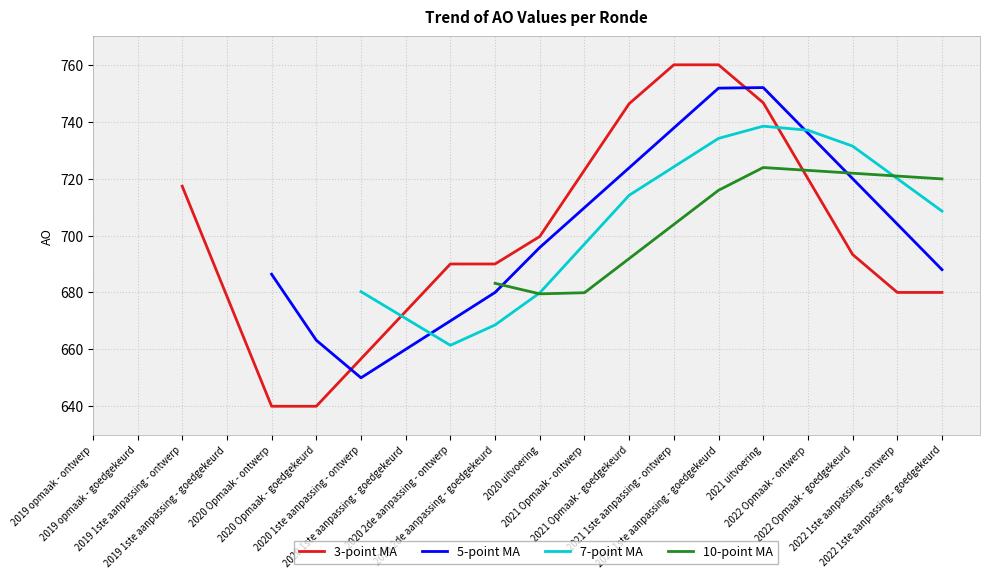

How many times do 10-point MA and 7-point MA cross each other?

2